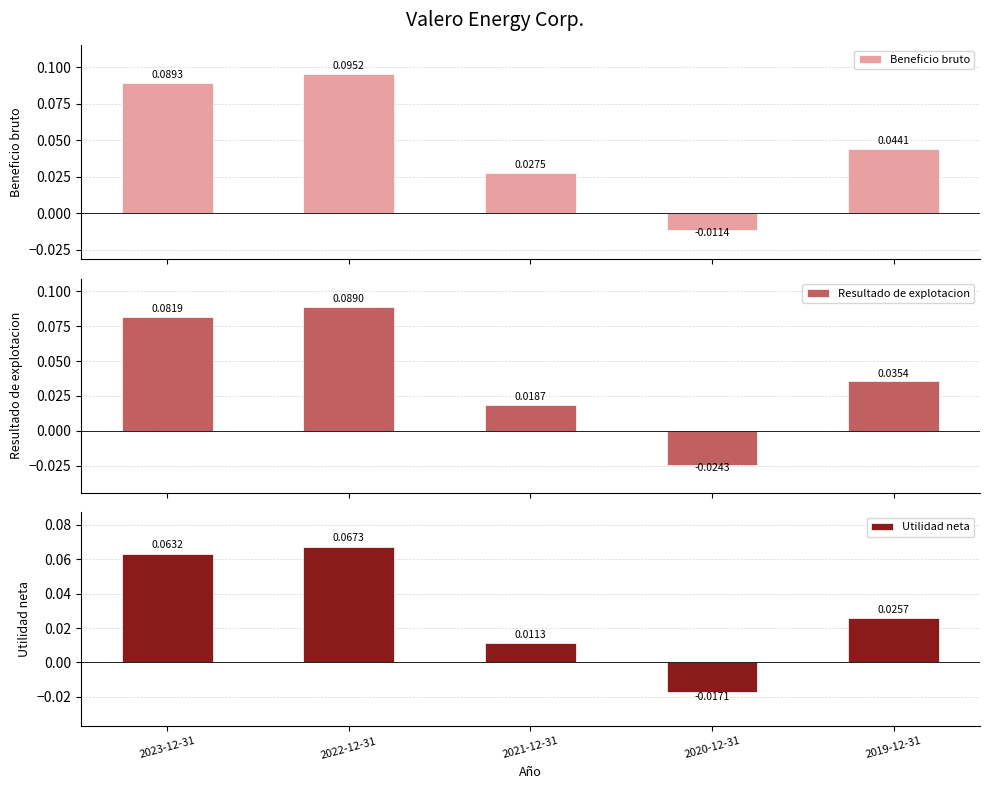

Rank the series by their maximum value, from lowest to highest.

Utilidad neta, Resultado de explotacion, Beneficio bruto